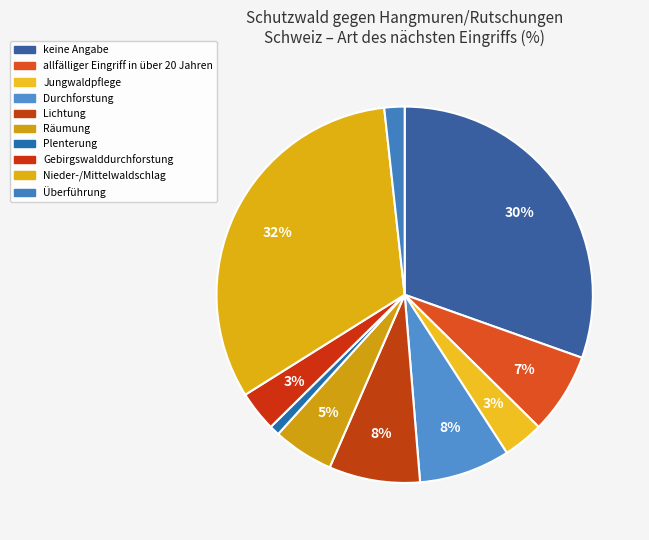

Count the number of slices in the pie.

10